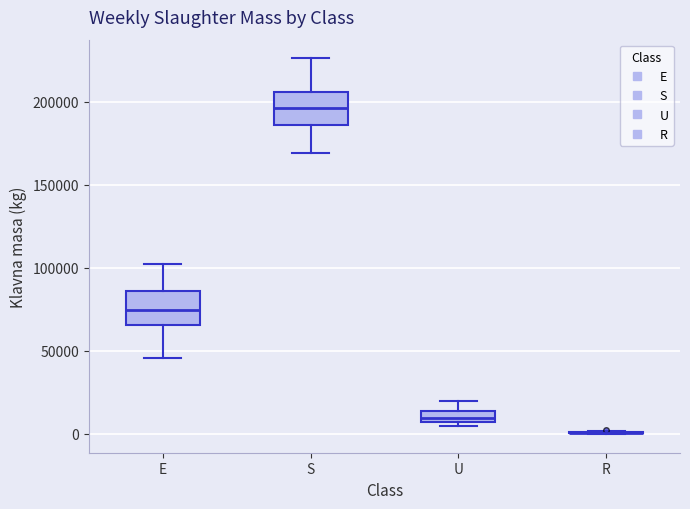

Where does the upper whisker of the box for S end on the y-axis? The values are not printed on the chart, so give them approximately, as read against the axis.

225000